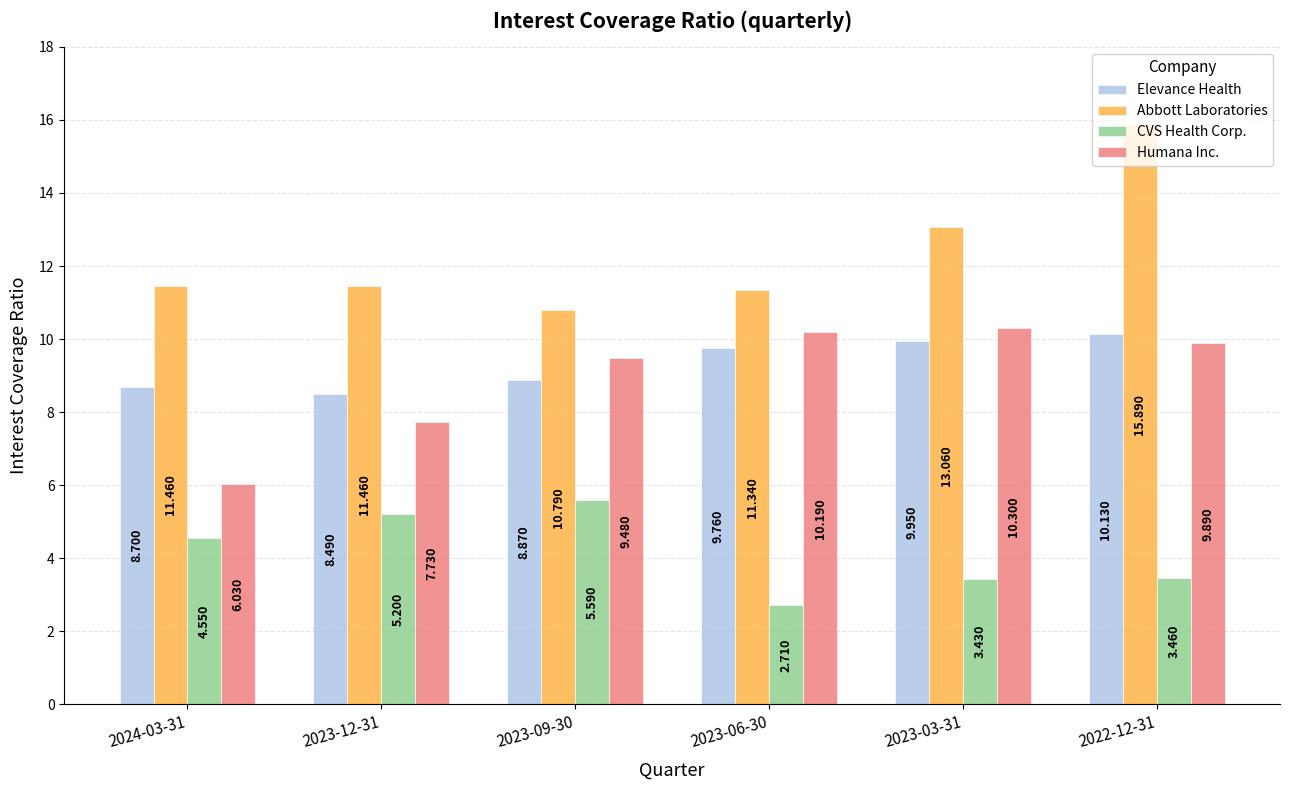

What is the maximum value for Abbott Laboratories?

15.9